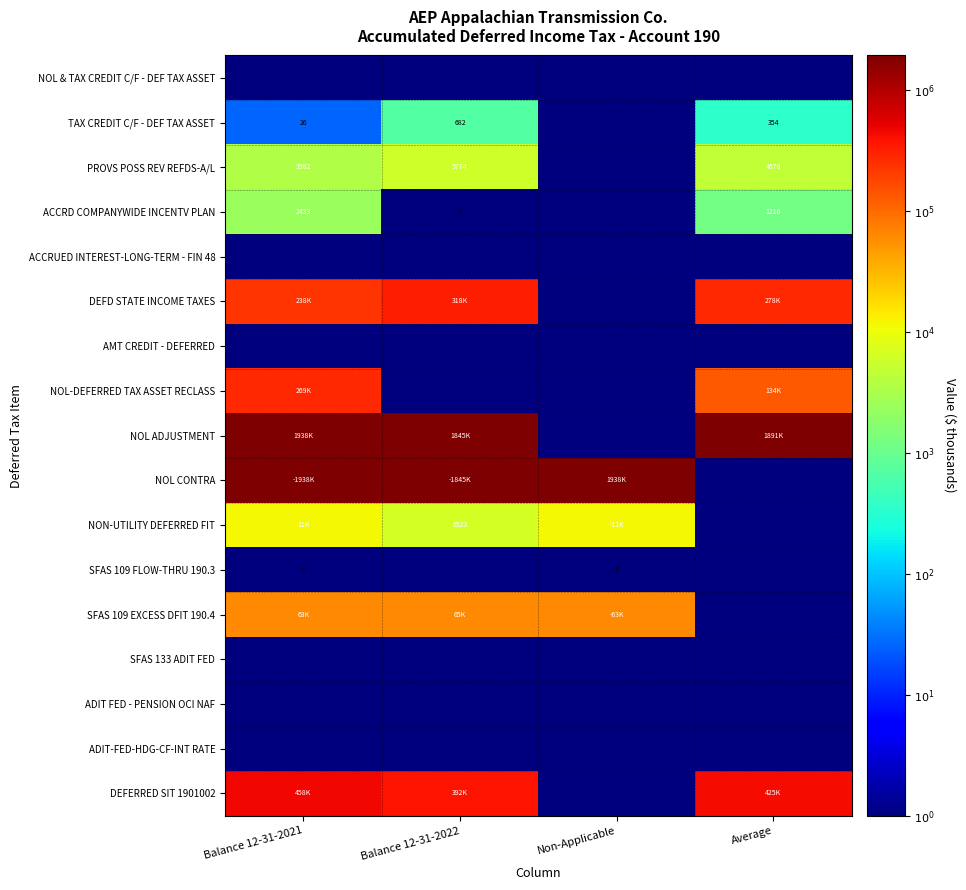

The value of NOL ADJUSTMENT at Non-Applicable is 0.0. True or false?

True